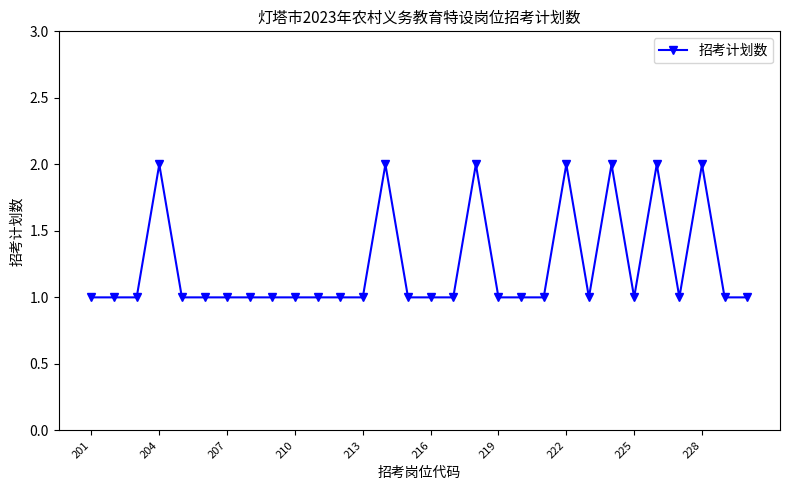

What is the value of the 24th point from the left?

2